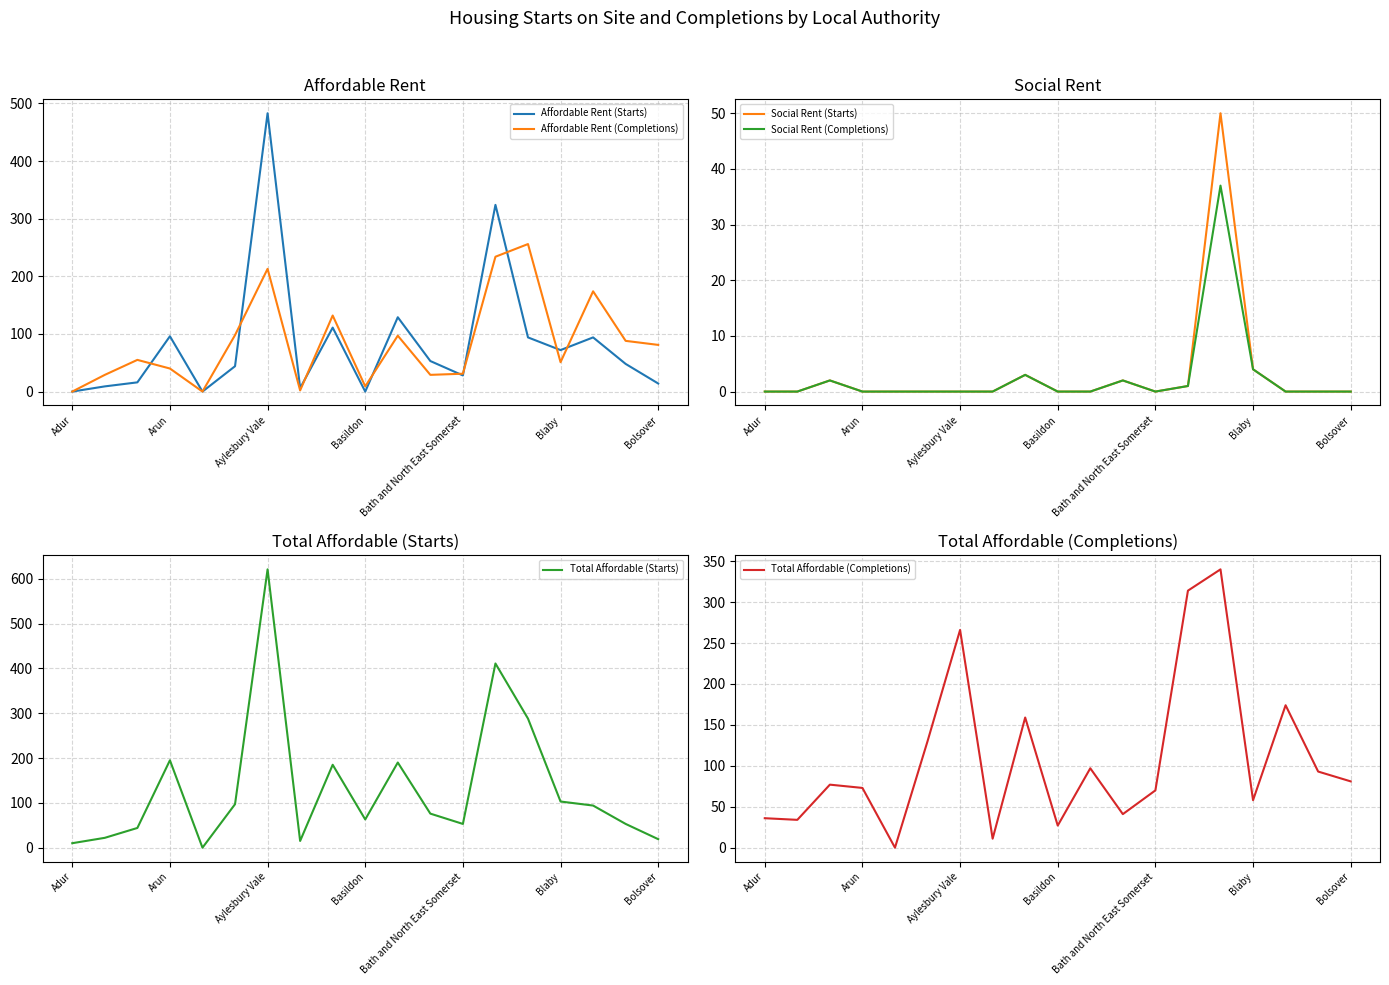

Where is Affordable Rent (Starts) nearest to the value 241?

13